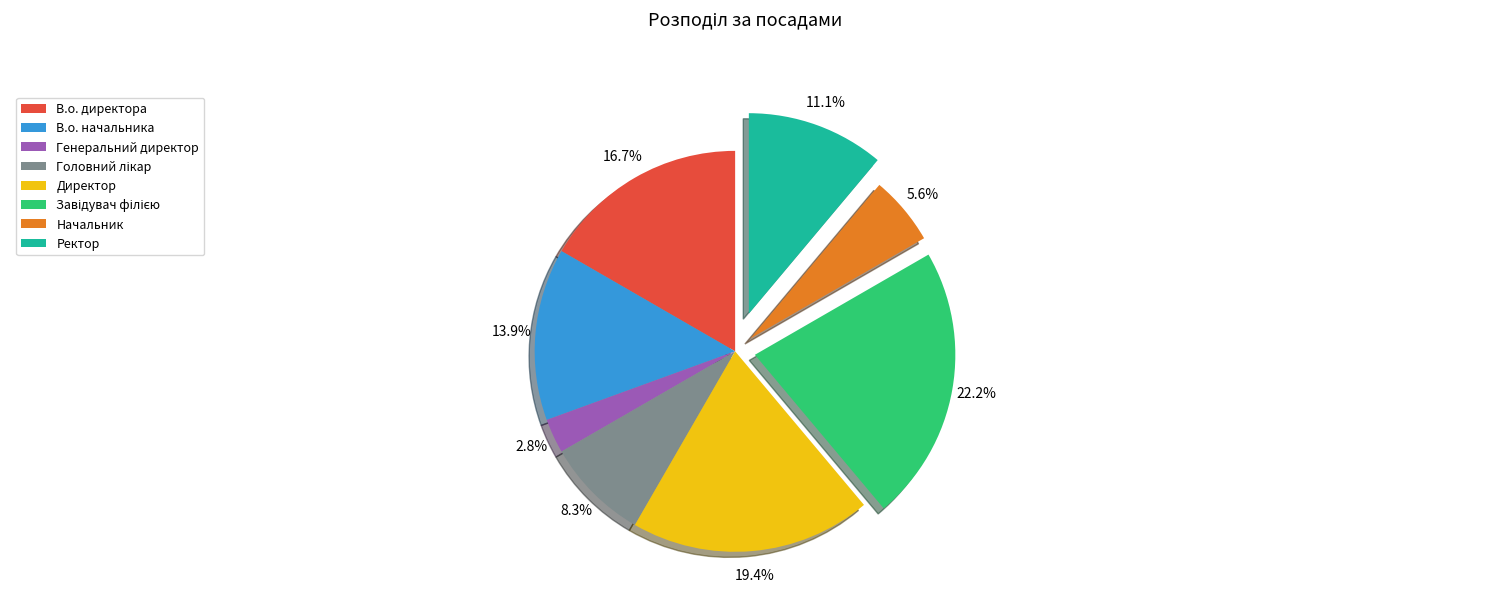

Which category has the smallest portion of the pie?

Генеральний директор